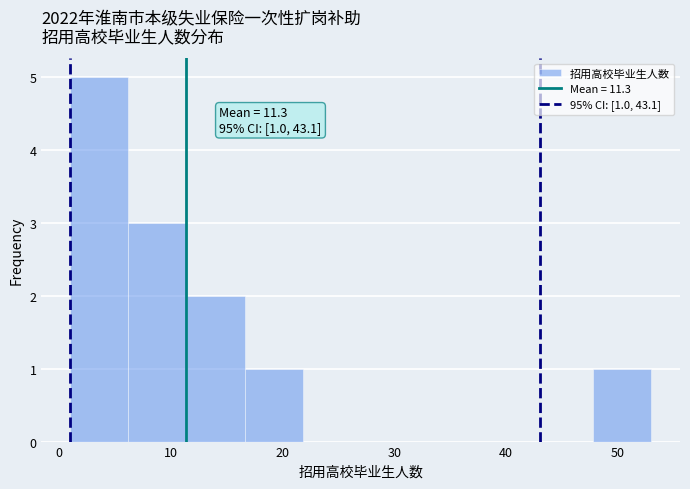

Which range on the x-axis has the tallest bar?

1.0 to 6.2